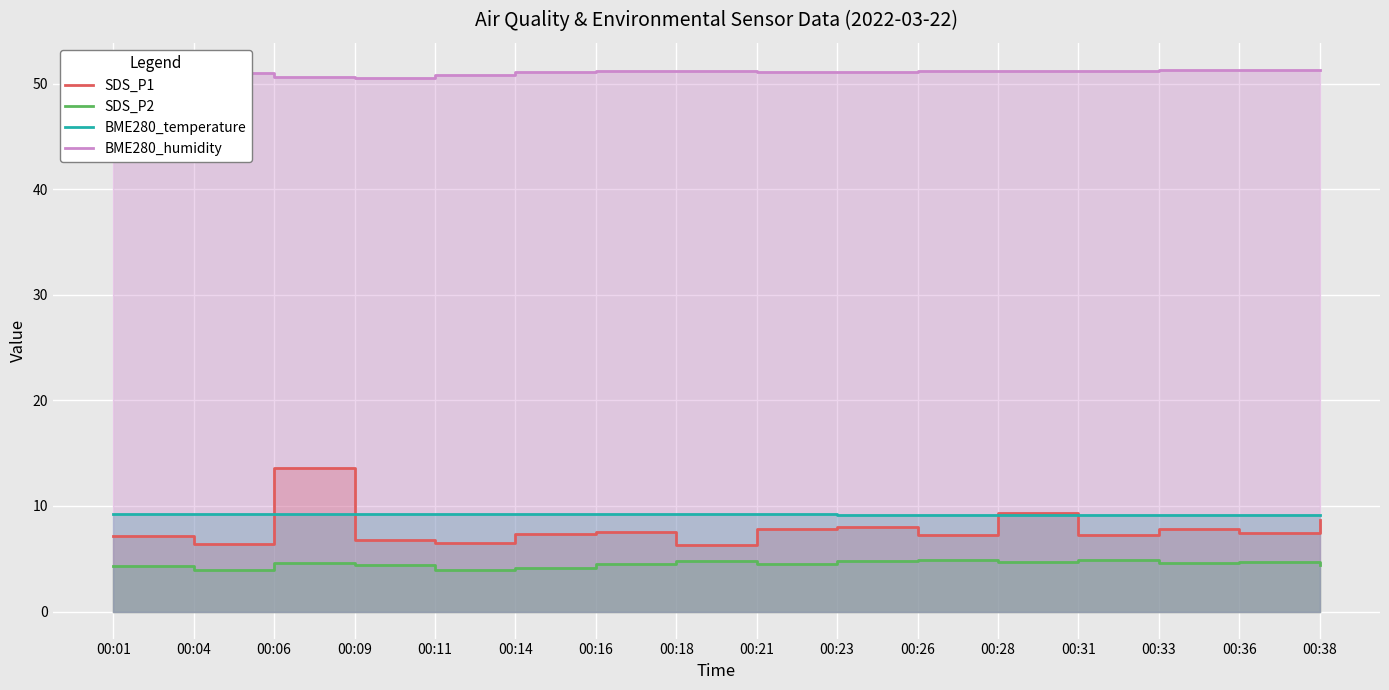

How many lines are shown in the chart?

4